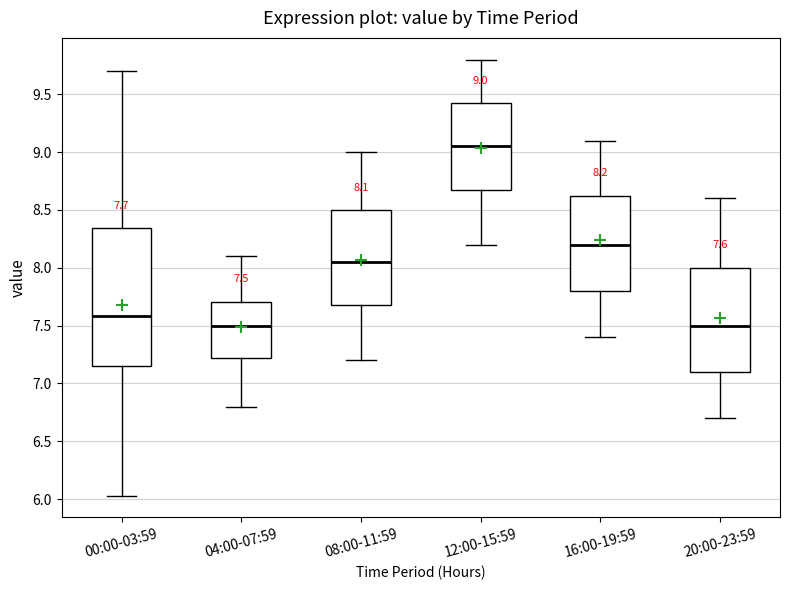

Which box is the tallest, from its lower edge to its upper edge?

00:00-03:59